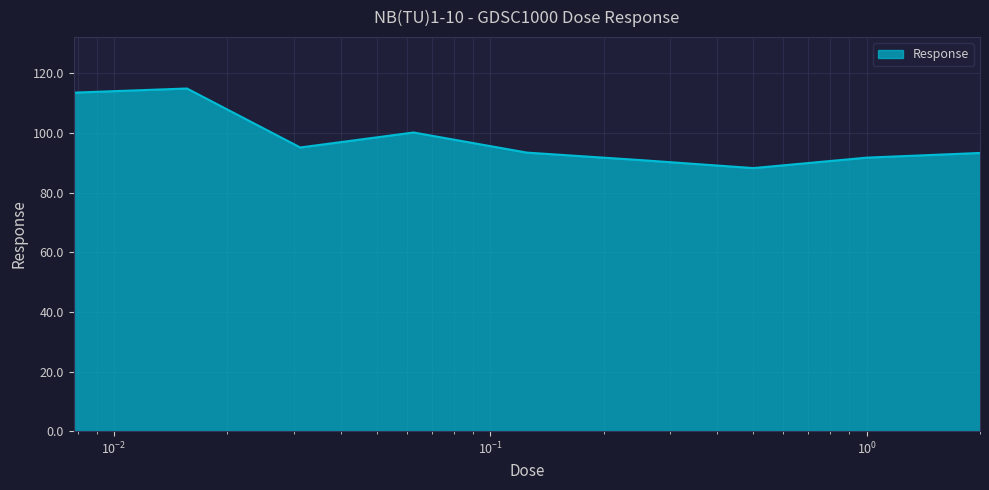

What is the smallest value displayed?

88.2